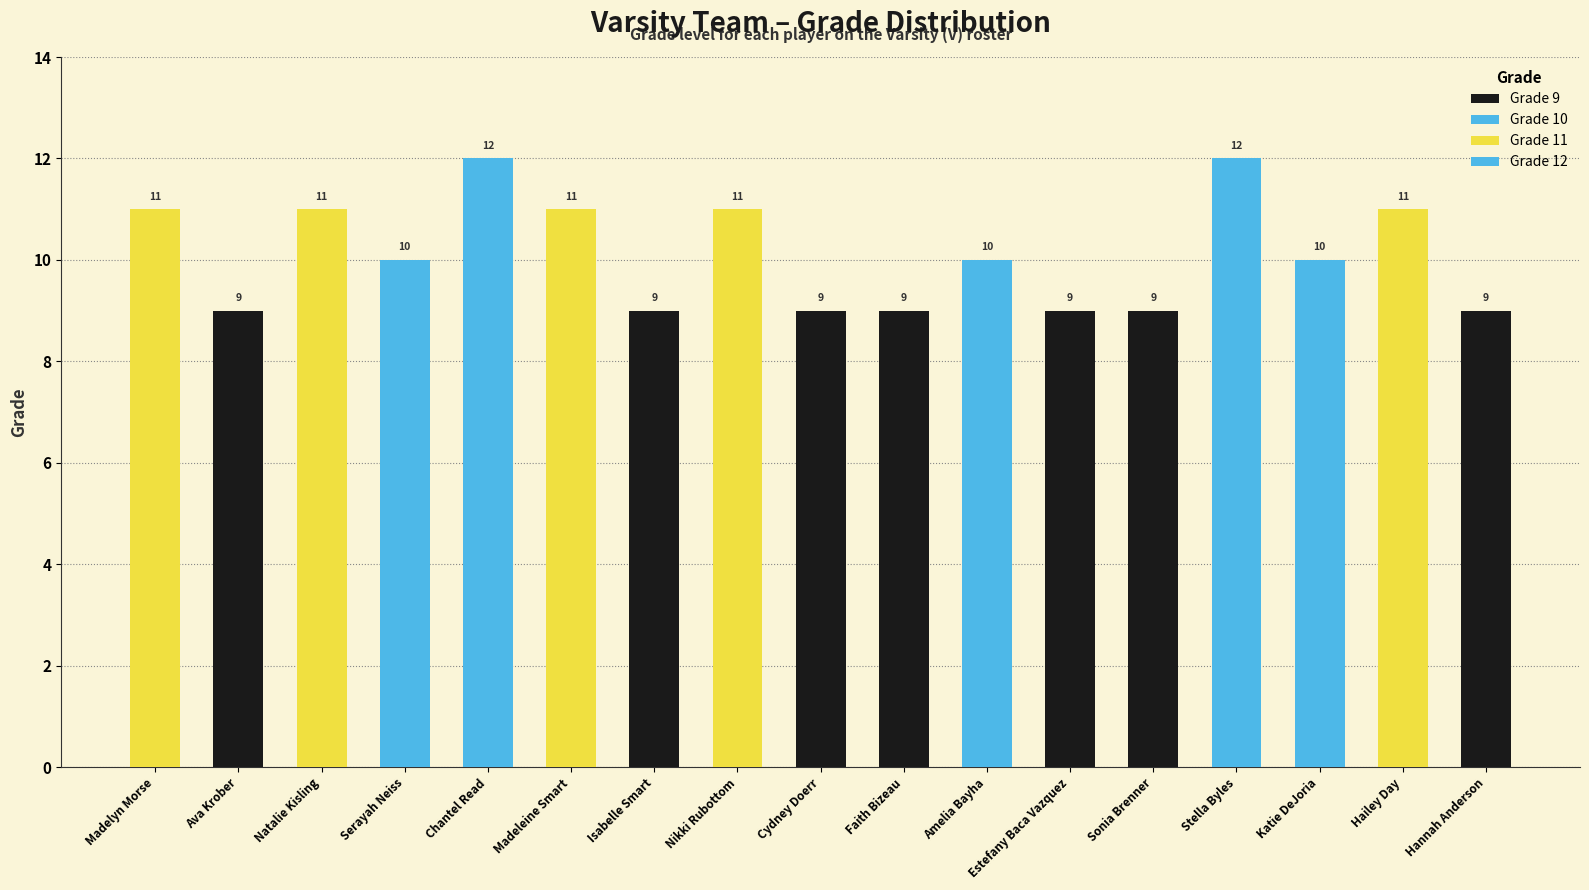

What is the change in value from Madelyn Morse to Serayah Neiss?

-1